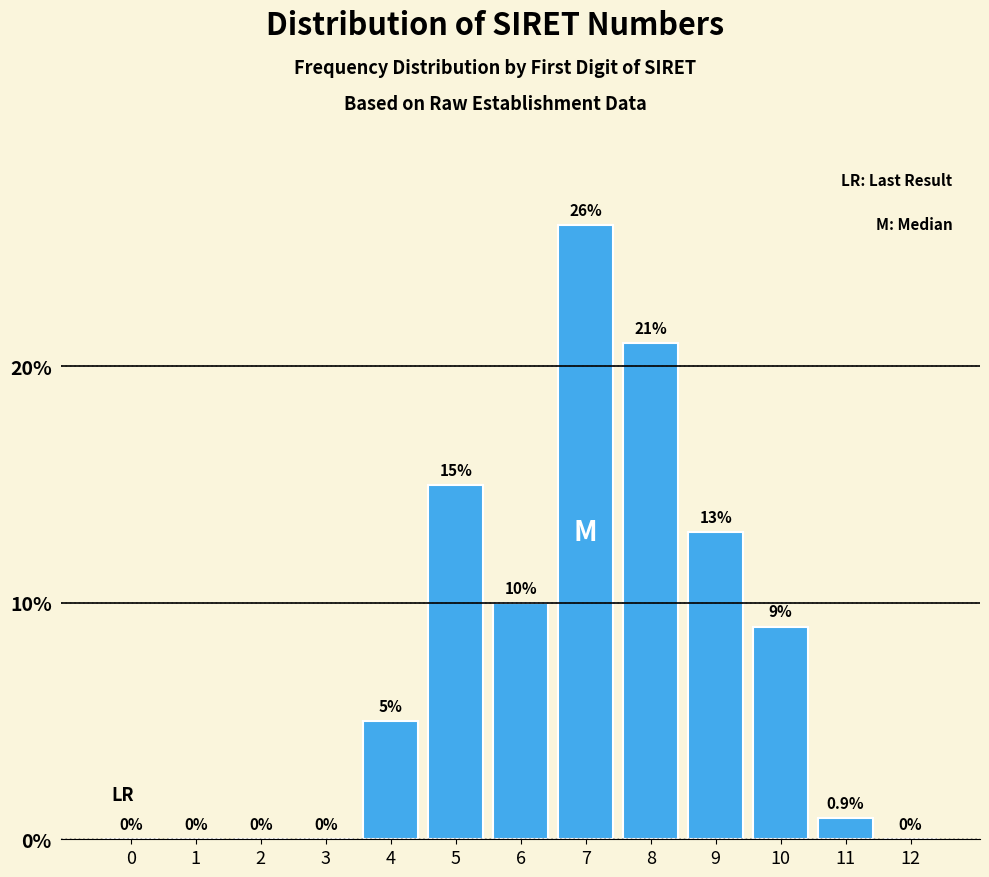

Reading left to right, transcribe all the data shown in this chart.

0=0.0	1=0.0	2=0.0	3=0.0	4=5.0	5=15.0	6=10.0	7=26.0	8=21.0	9=13.0	10=9.0	11=0.9	12=0.0